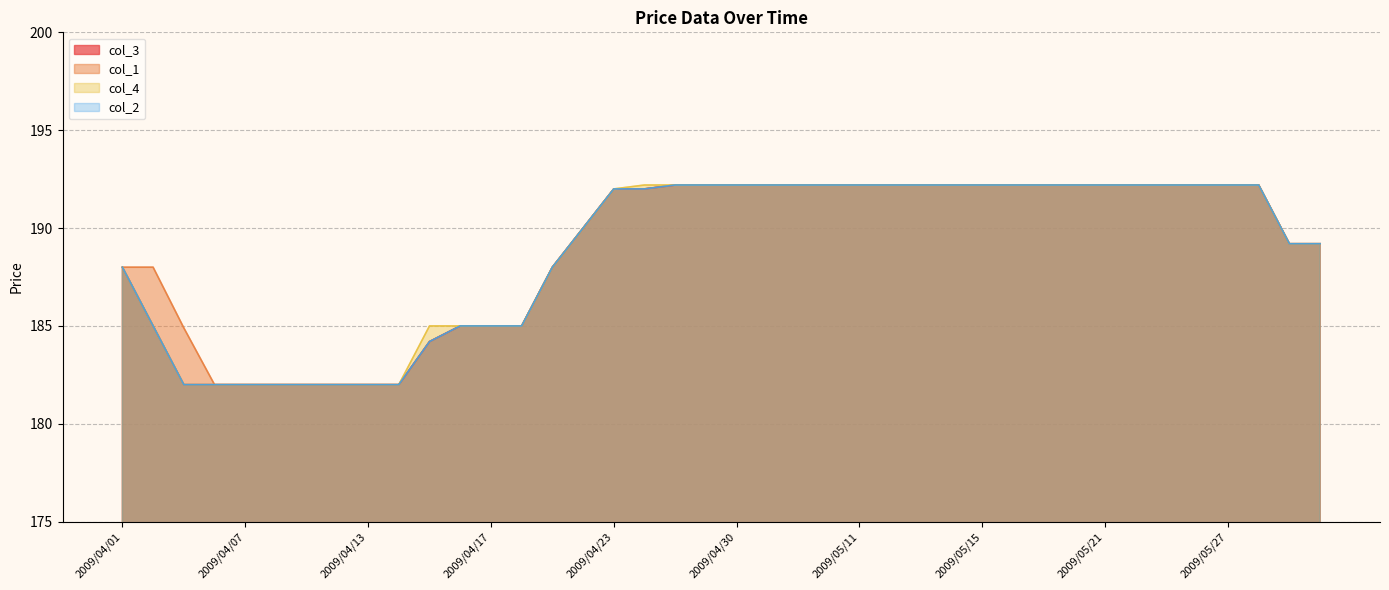

True or false: col_2 and col_3 cross at least once.

False